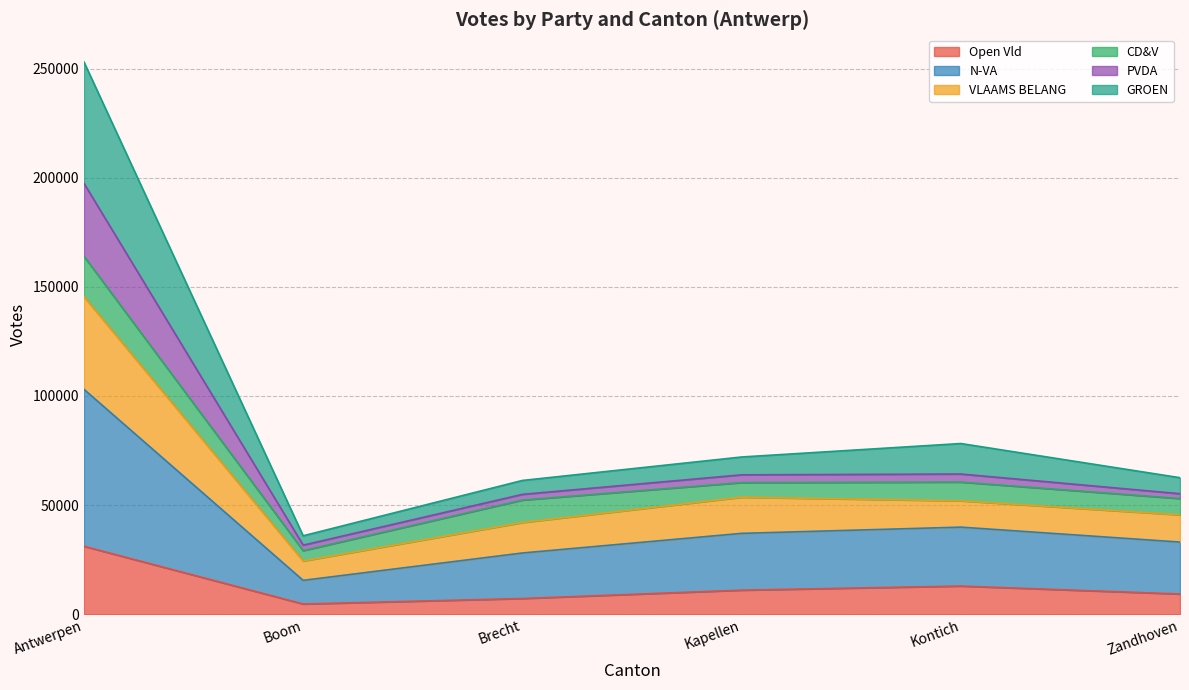

At which category is the sum across all series the highest?

Antwerpen